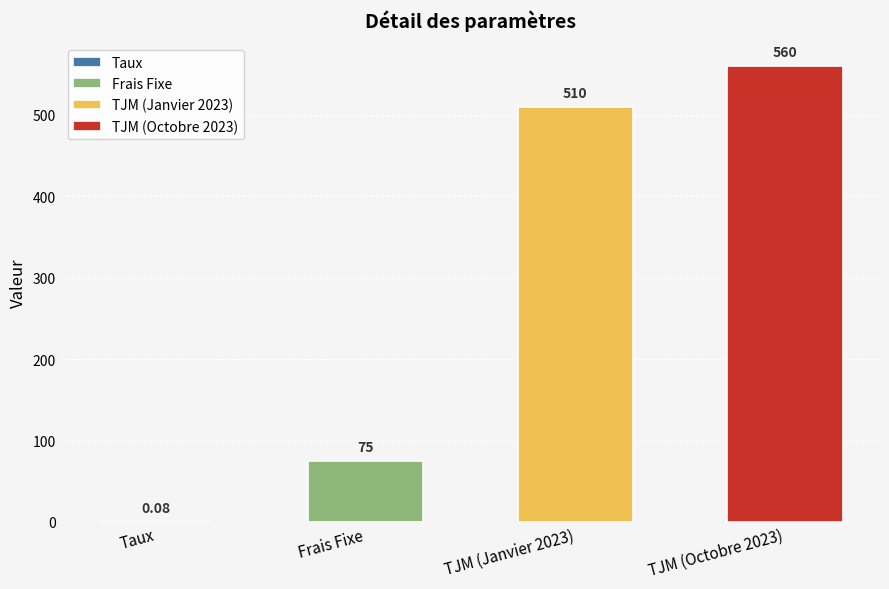

What is the ratio of the value at TJM (Janvier 2023) to the value at Frais Fixe?

6.8